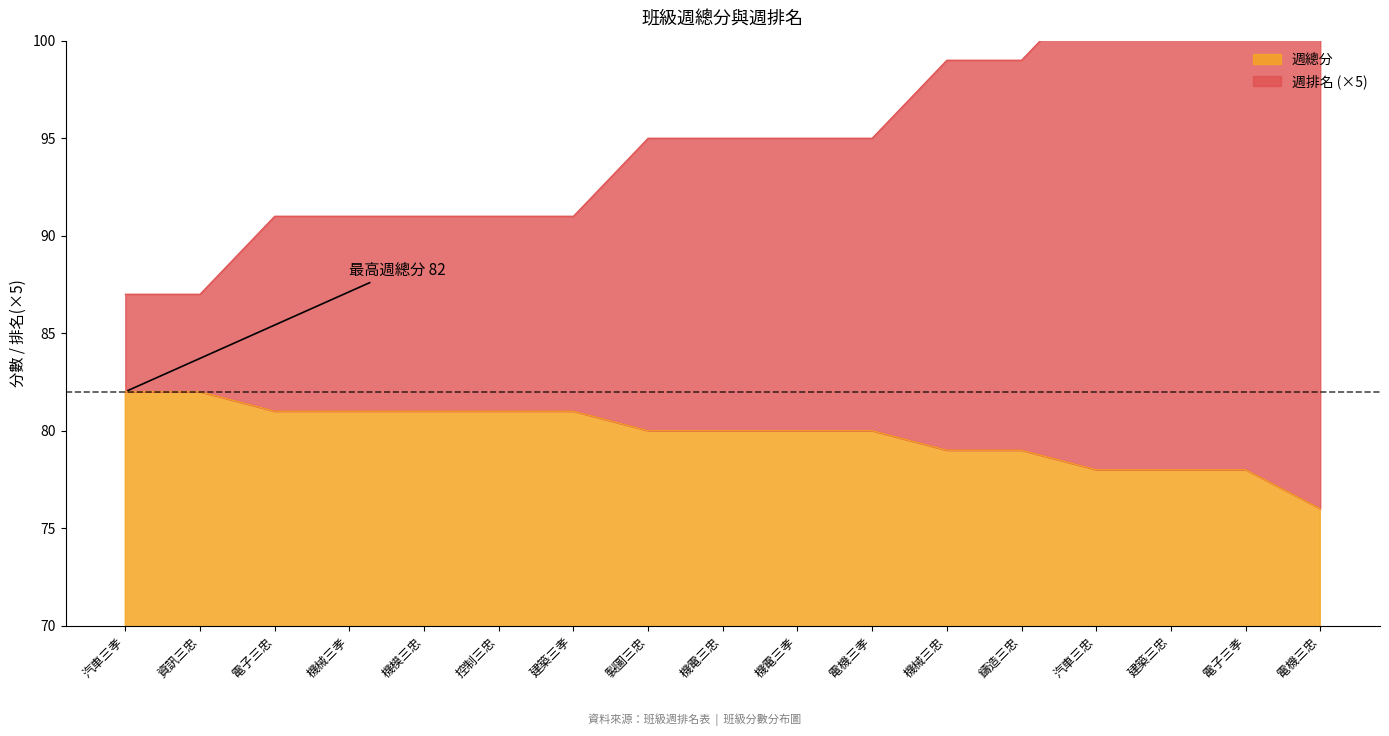

Is it true that 週總分 equals 81 at 電子三忠?

True